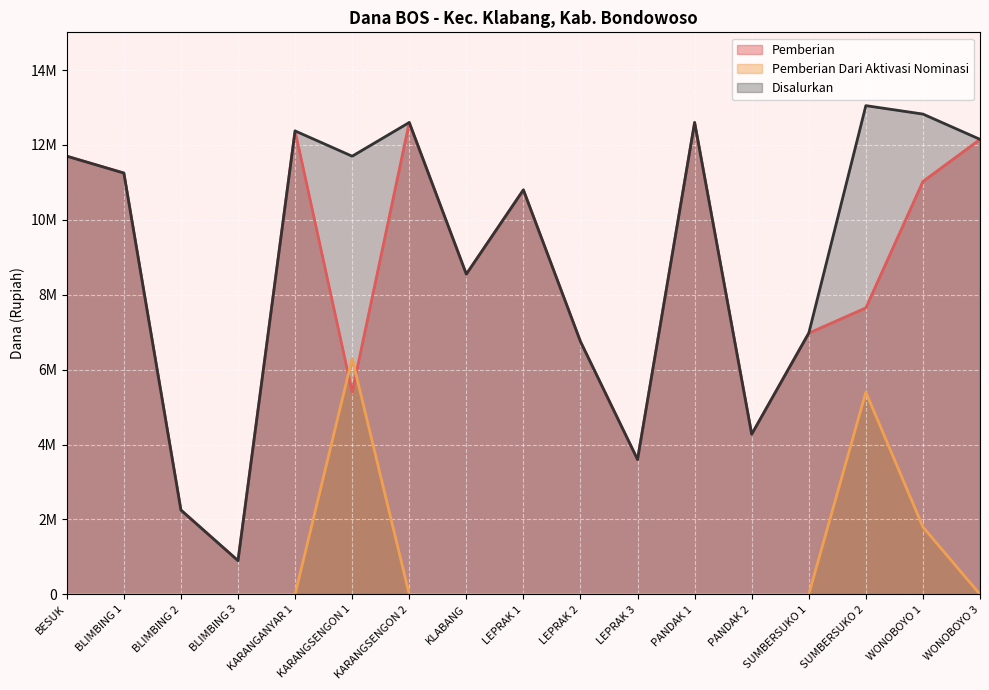

What value does the Disalurkan series have at KARANGSENGON 1, to the nearest 50?

11700000